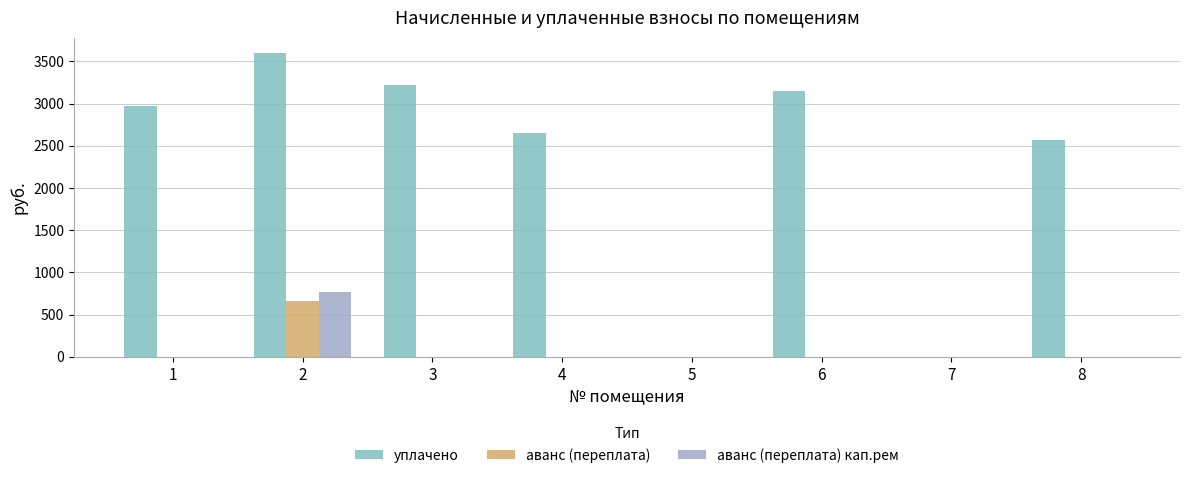

What is the difference between the уплачено values at 5 and 2?

3600.0